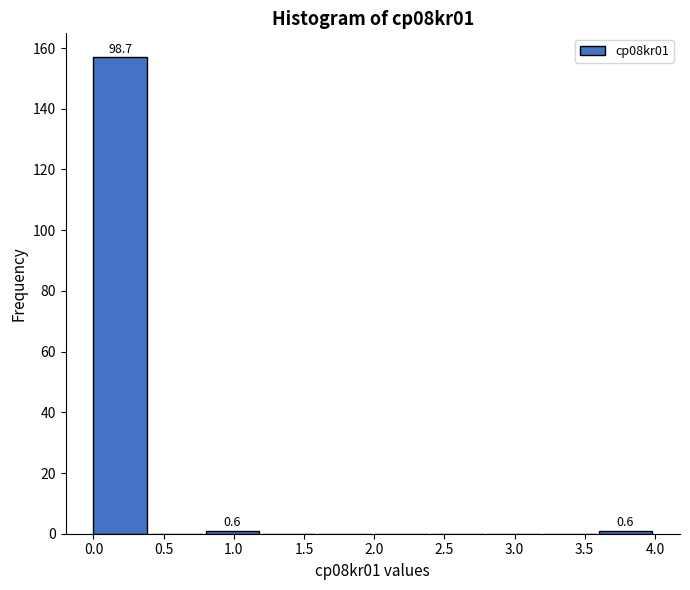

Over which range of the x-axis is the bar tallest?

0.0 to 0.4